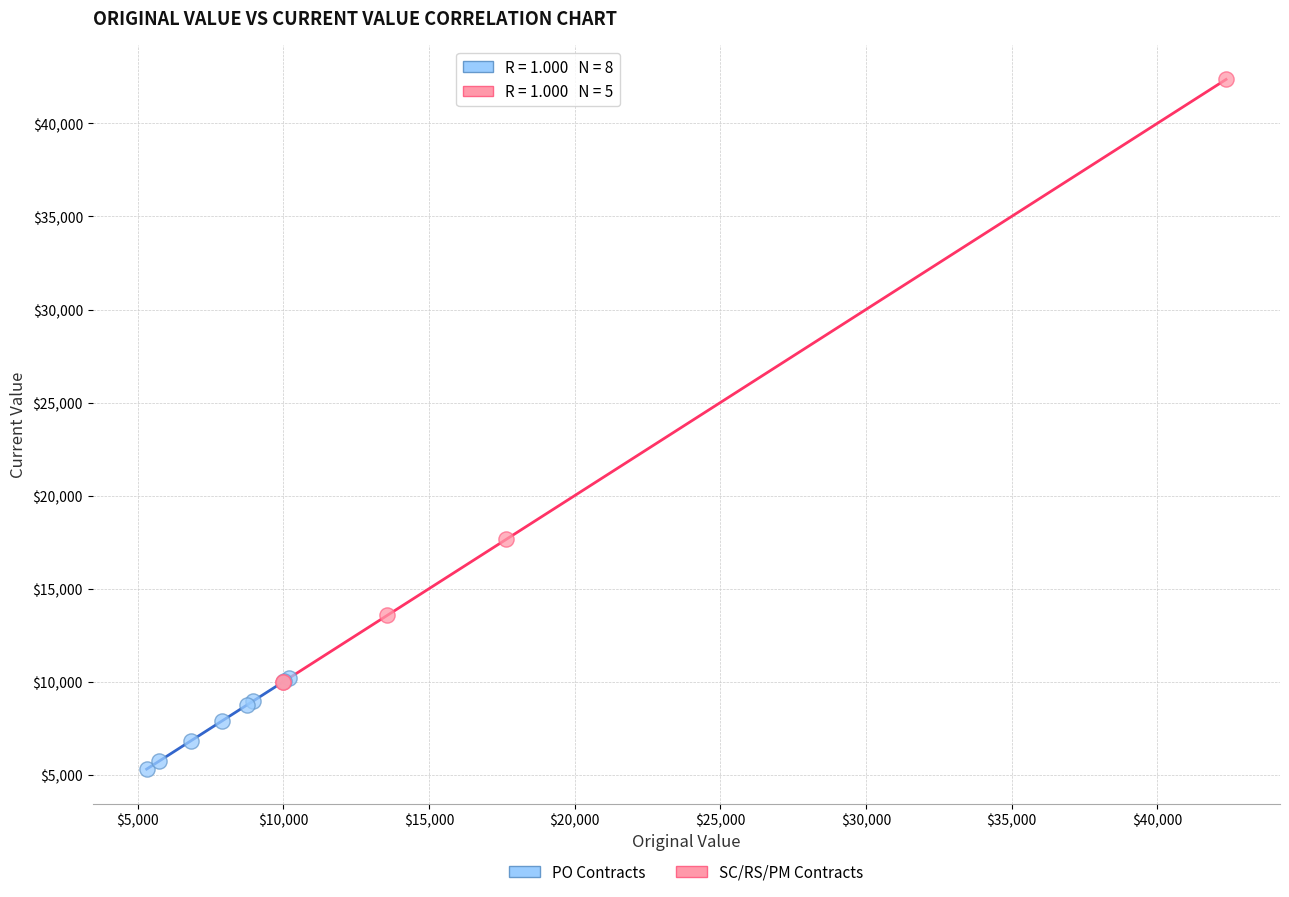

What are all the series names shown in the legend?

PO Contracts, SC/RS/PM Contracts